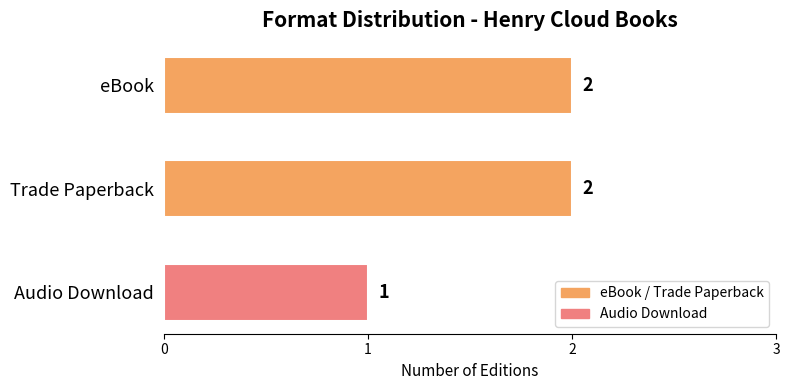

Is it true that the value at Audio Download is 1?

True